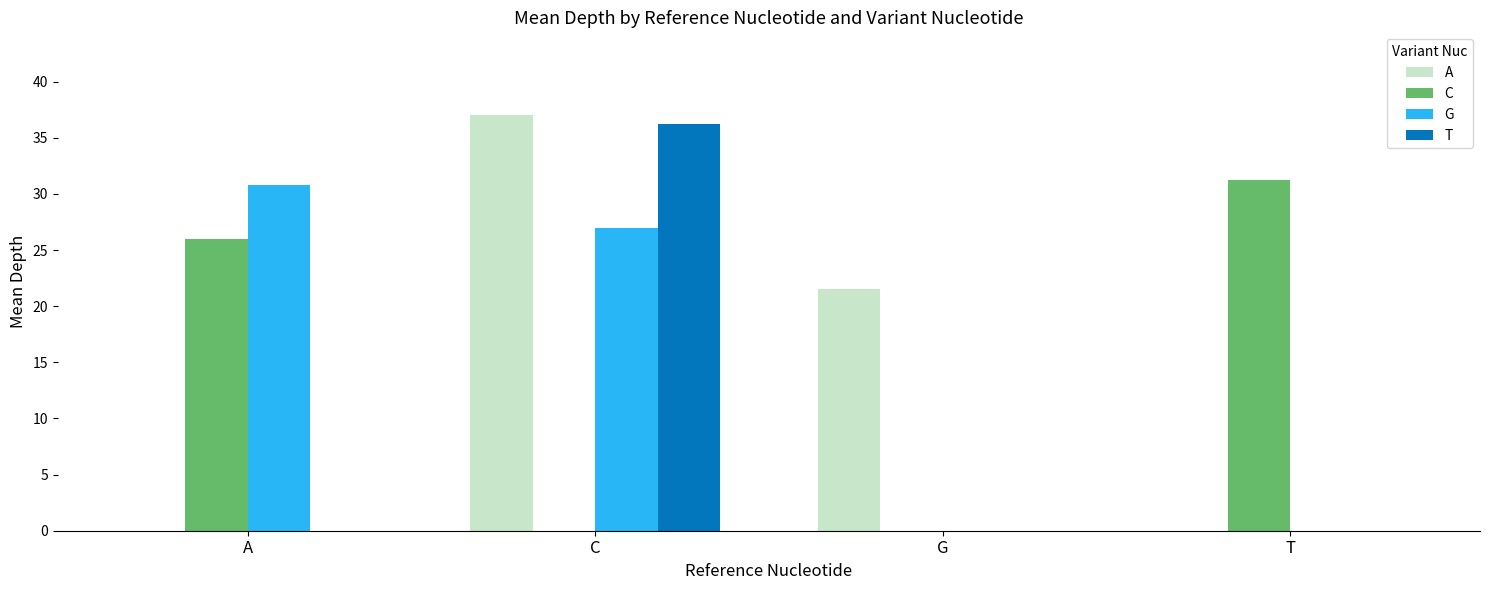

At which category is the sum across all series the highest?

C